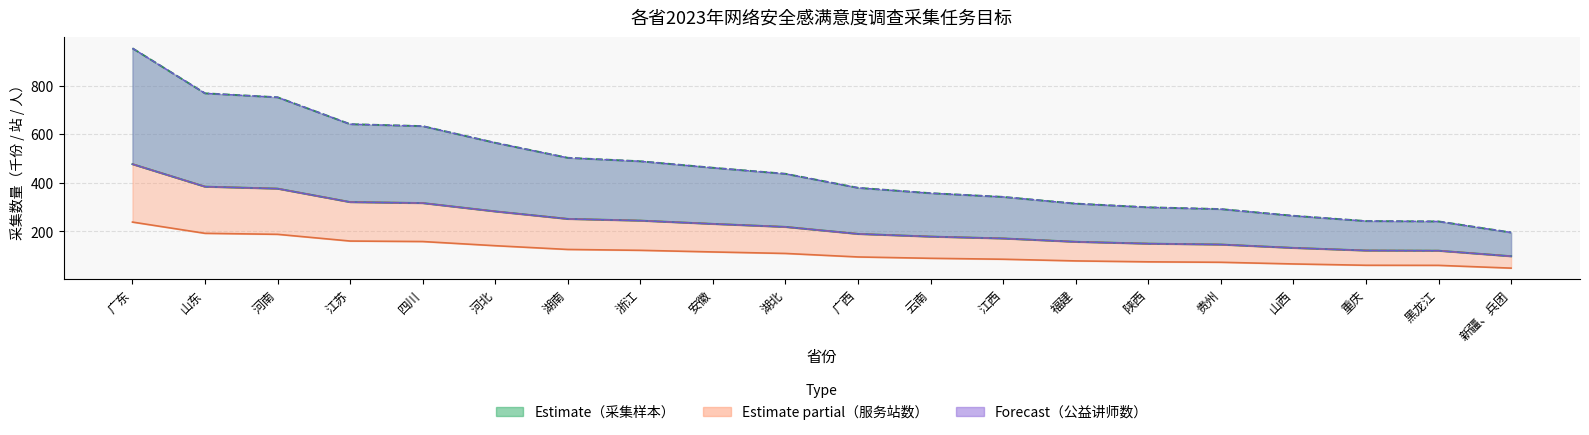

The value of 完成50%公益讲师数 at 浙江 is 167.8. True or false?

False